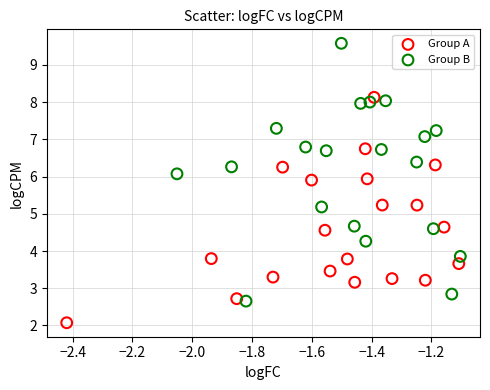

Which series reaches the minimum Y coordinate?

Group A